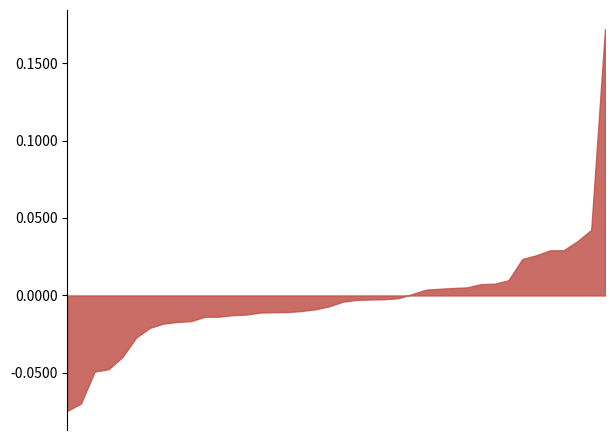

Does the chart have visible grid lines?

No